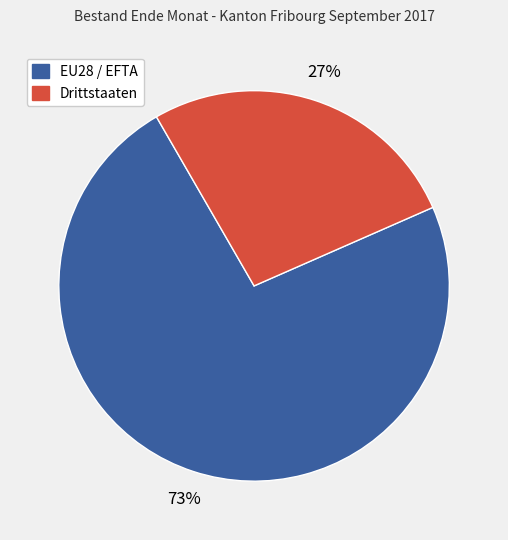

How many segments does this pie chart have?

2